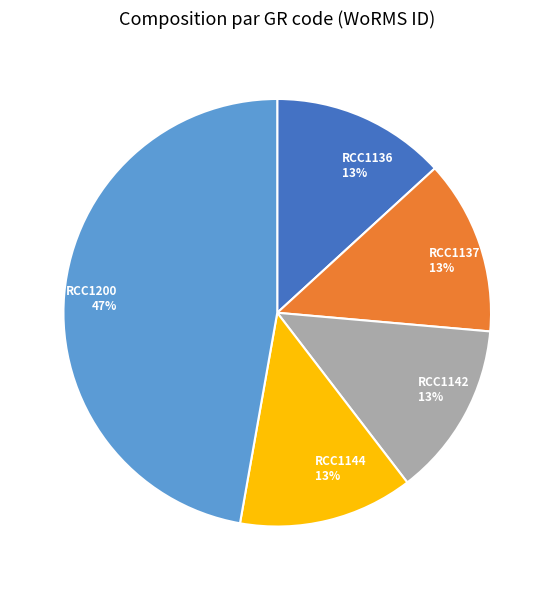

Does RCC1200 account for over 50% of the chart?

No